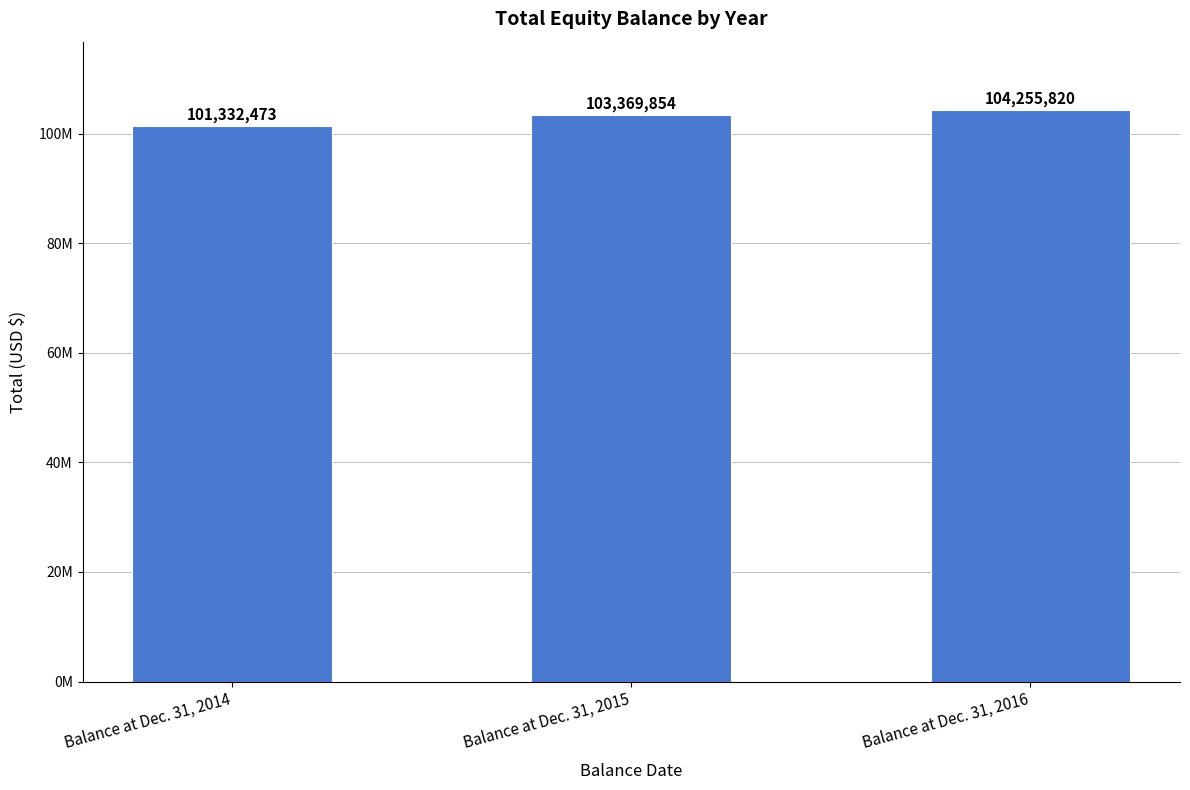

Are the bars horizontal?

No